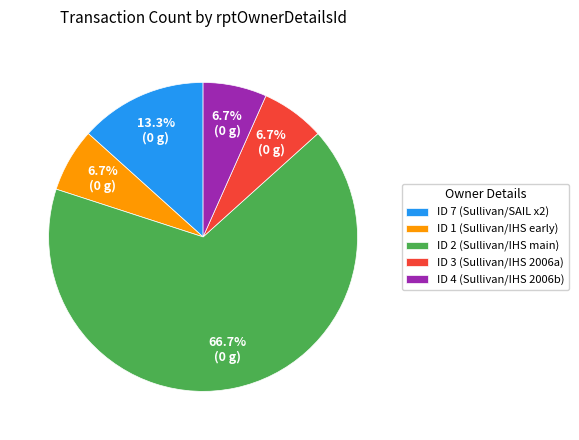

Which category has the biggest portion of the pie?

ID 2 (Sullivan/IHS main)